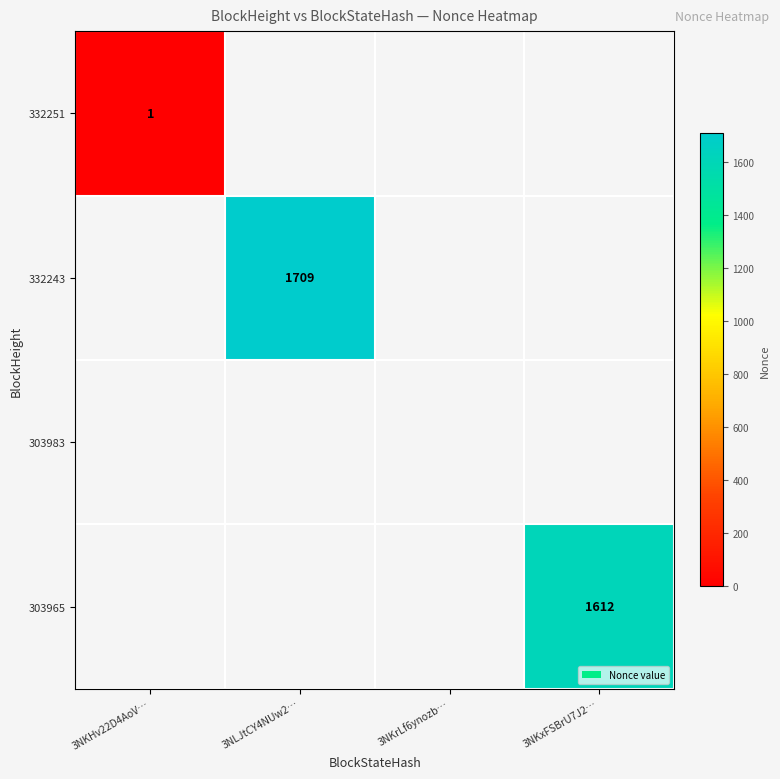

True or false: 332251 has a value of 1 at 3NKHv22D4AoV….

True